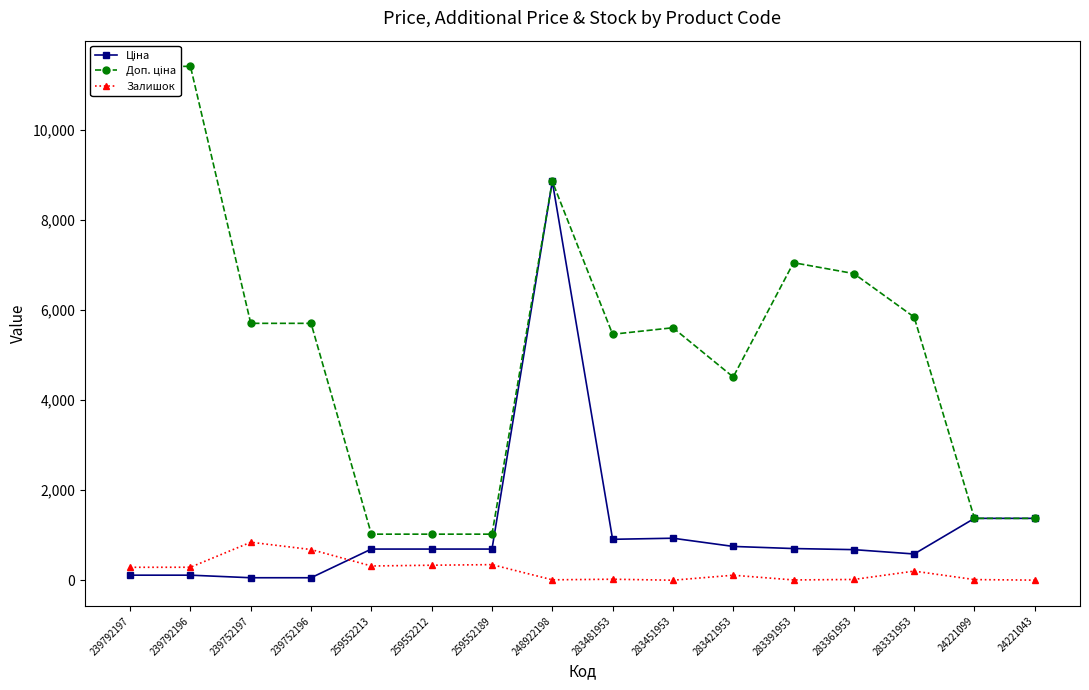

What are all the series names shown in the legend?

Ціна, Доп. ціна, Залишок